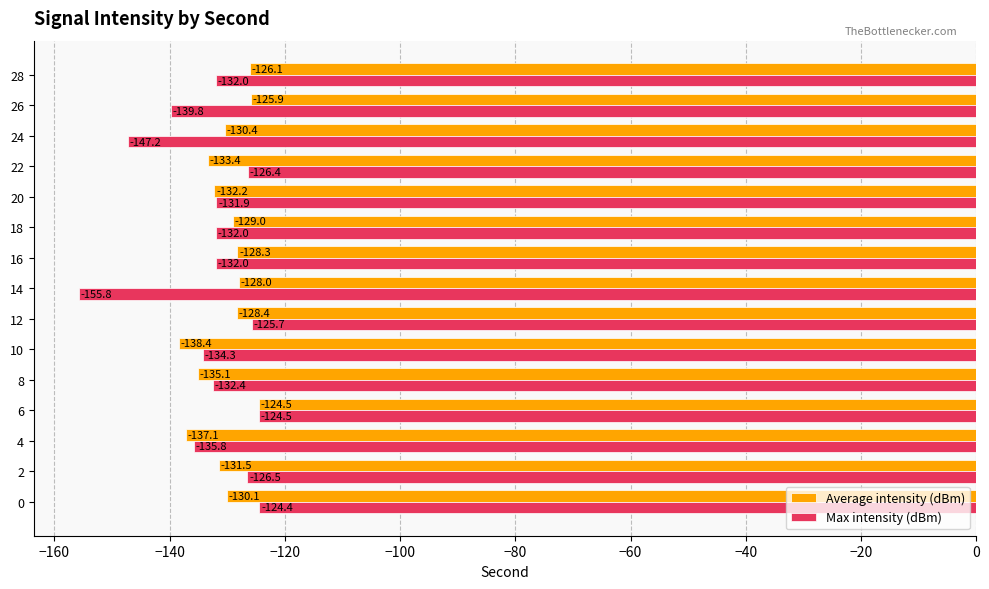

What is the total value across all series at 12?

-254.1